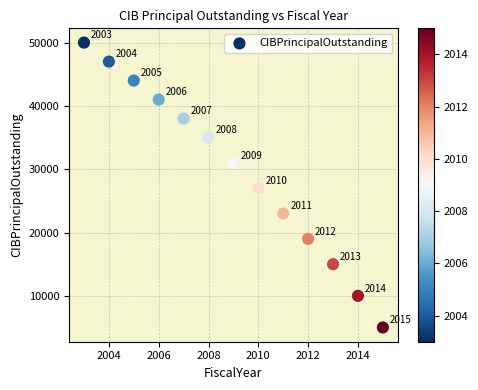

What Y value in the scatter plot is closest to 27500?

27000